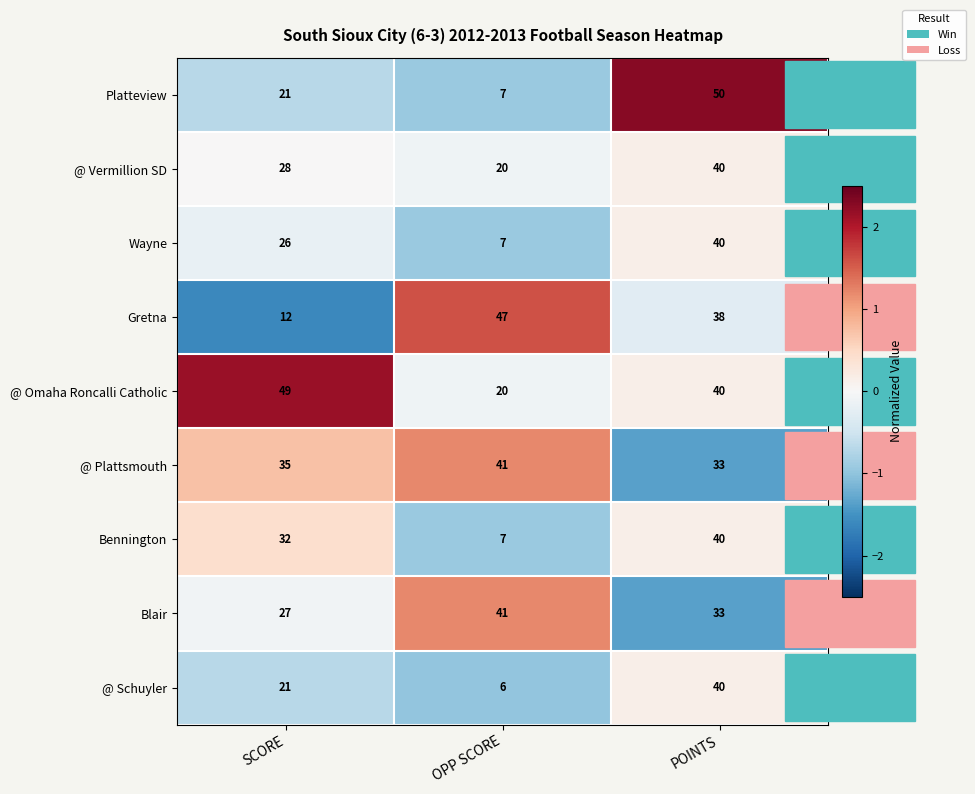

Which category has the highest value across all series?

POINTS